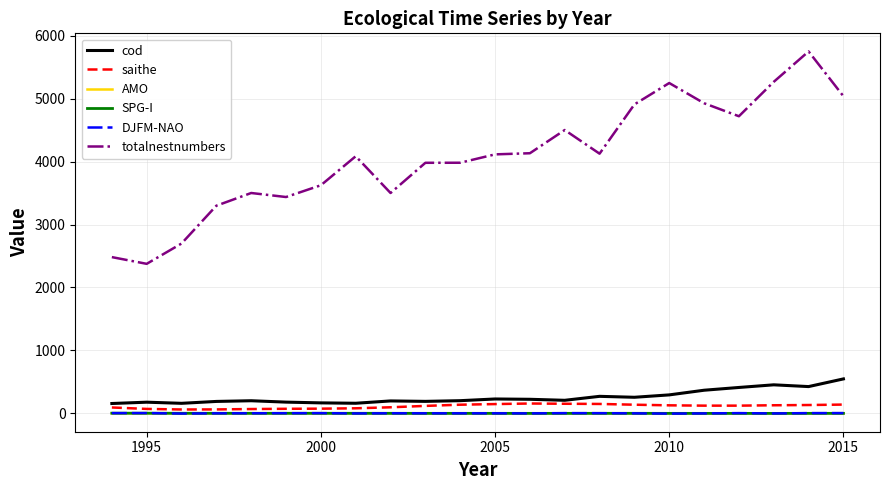

Which series has the largest total across all categories?

totalnestnumbers